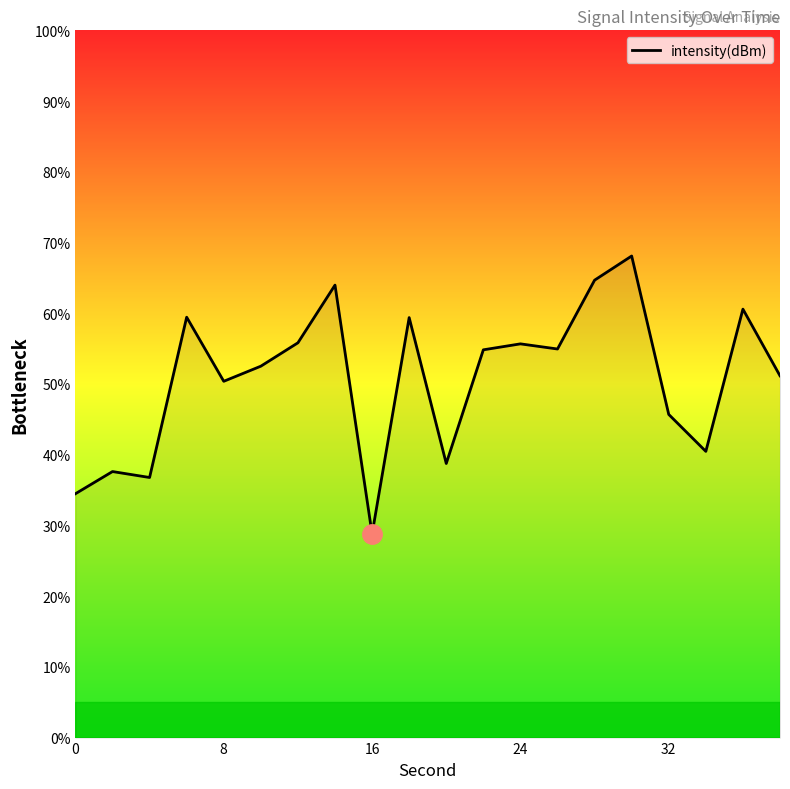

What is the greatest value displayed?

68.1